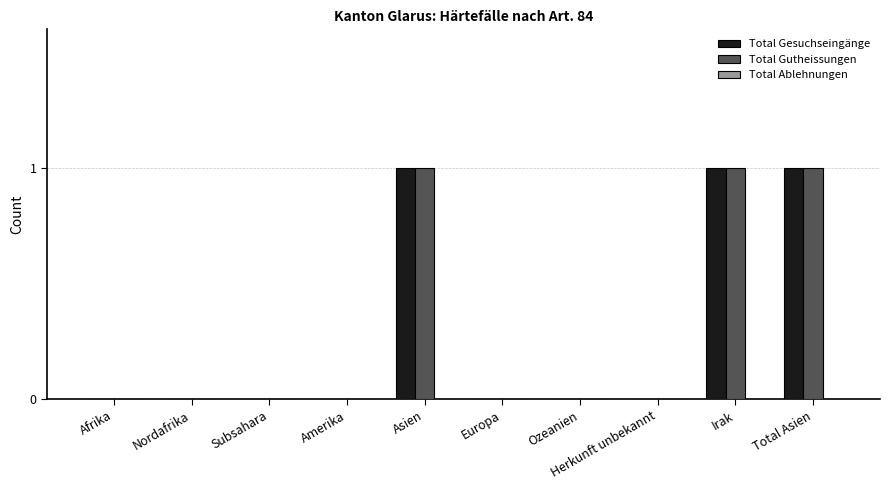

What is the sum of all Total Gesuchseingänge values?

3